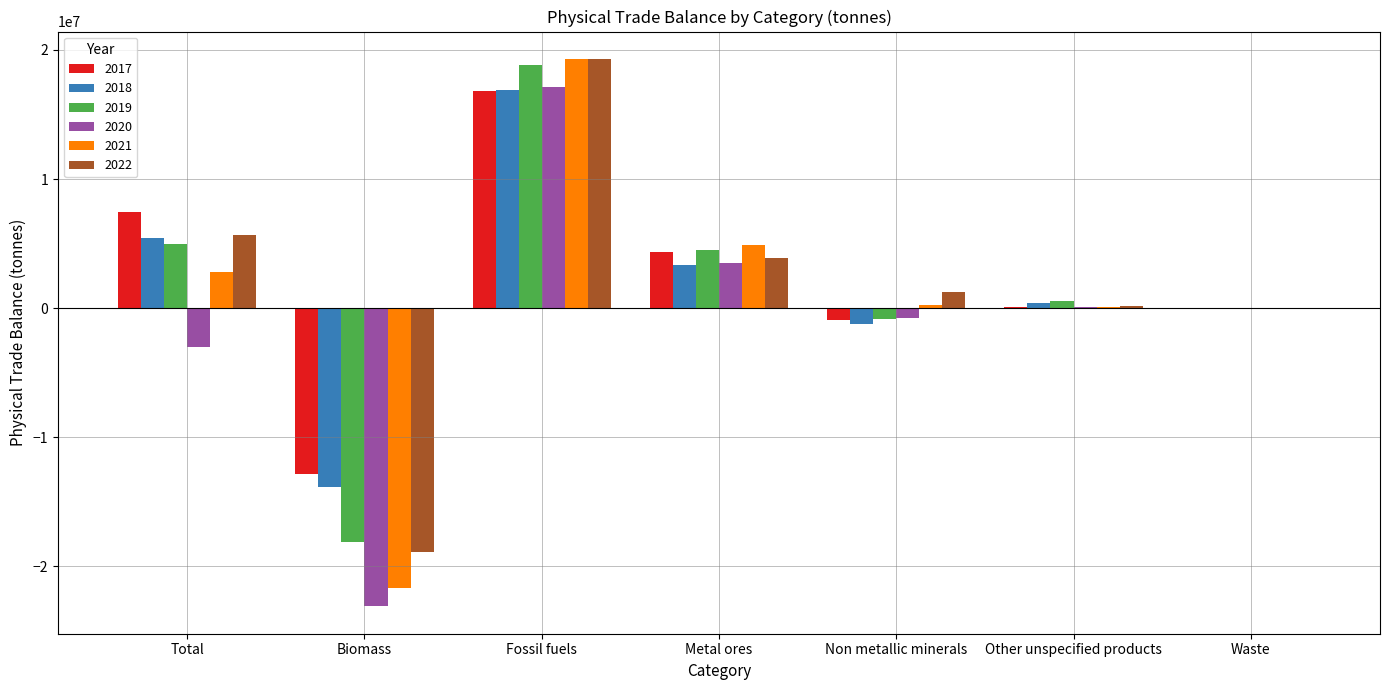

At which category is the sum across all series the highest?

Fossil fuels